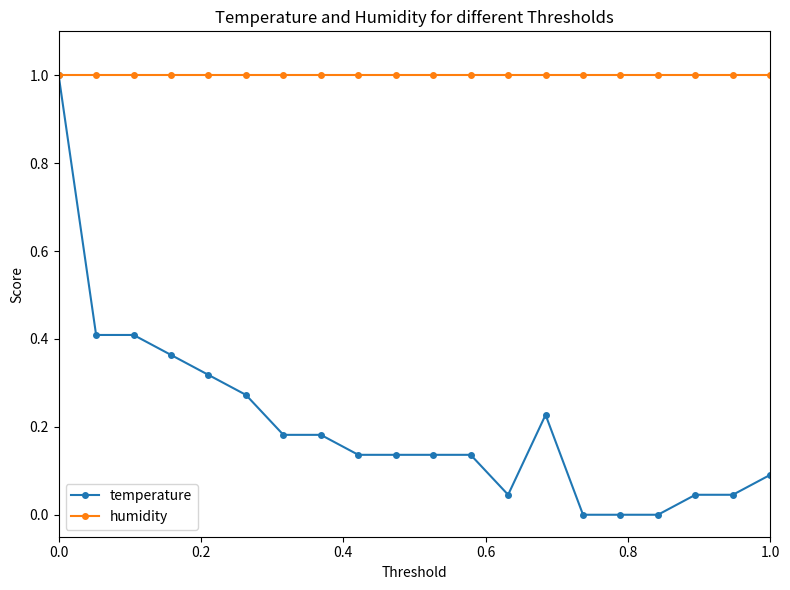

Which series has the largest total across all categories?

humidity